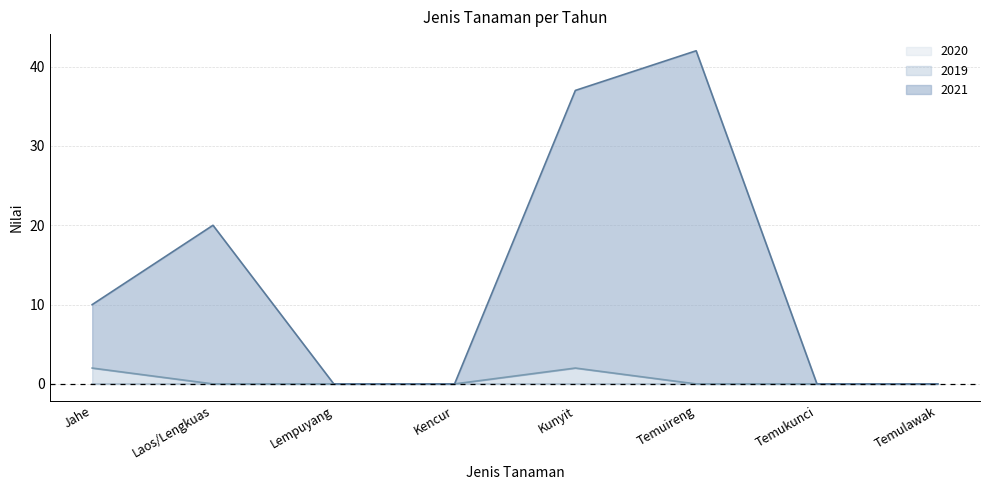

Reading right to left, extract all data points from this chart.

2021: 0	0	42	37	0	0	20	10
2019: 0	0	0	2	0	0	0	2